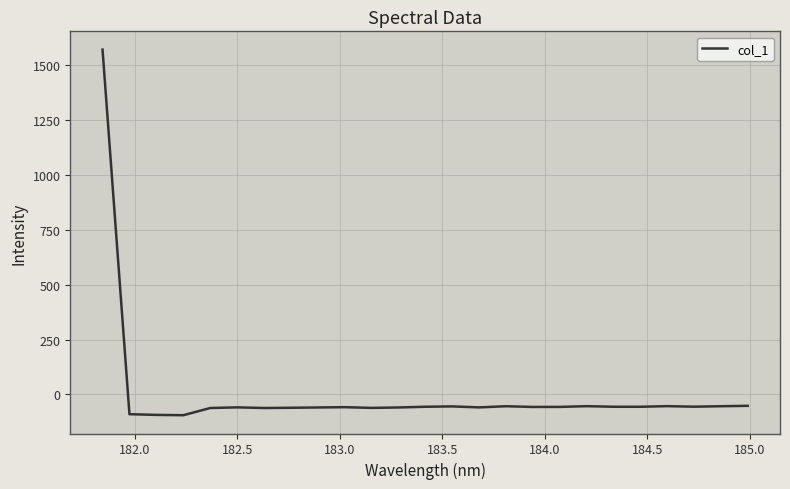

What is the difference between the maximum and minimum values?

1666.6